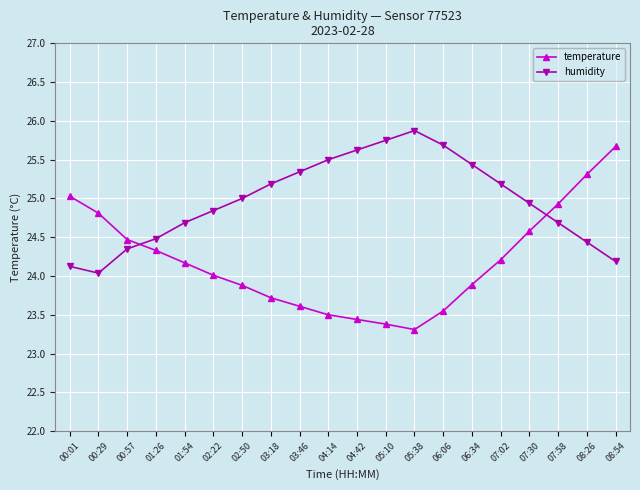

What is the difference between the highest and lowest values at 01:26?

0.2